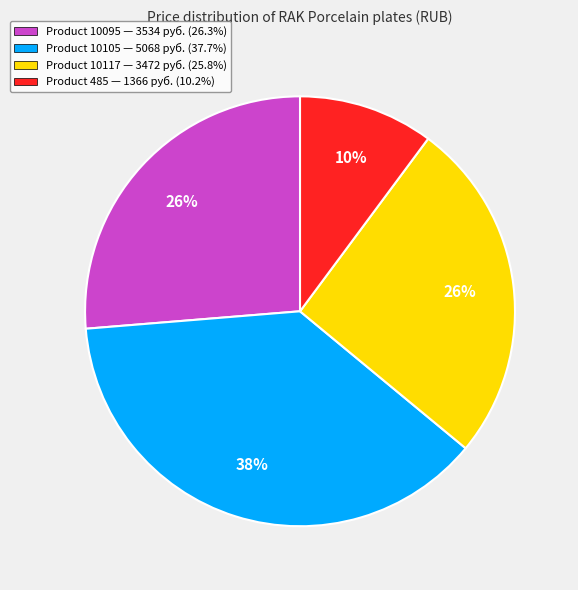

What percentage is the Product 10117 — 3472 руб. (25.8%) slice, to the nearest percent?

26%